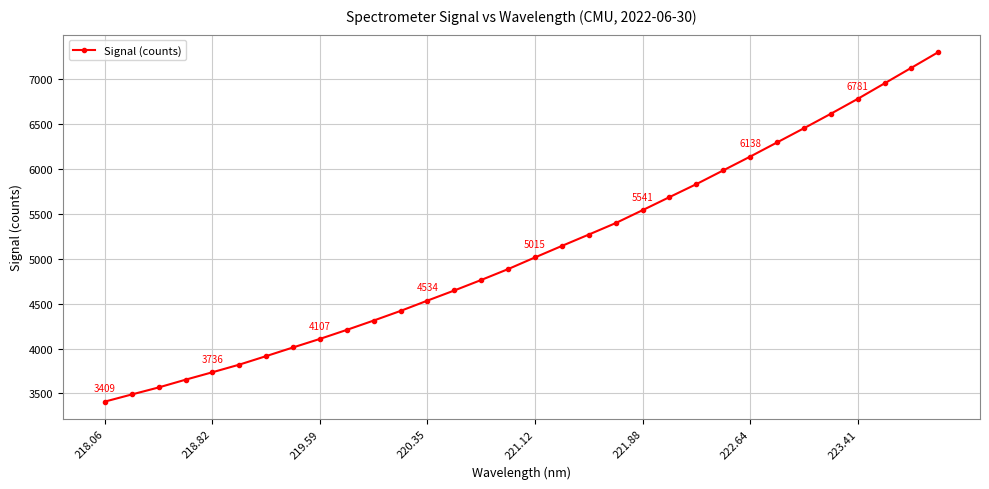

What is the minimum value shown in the chart?

3408.9